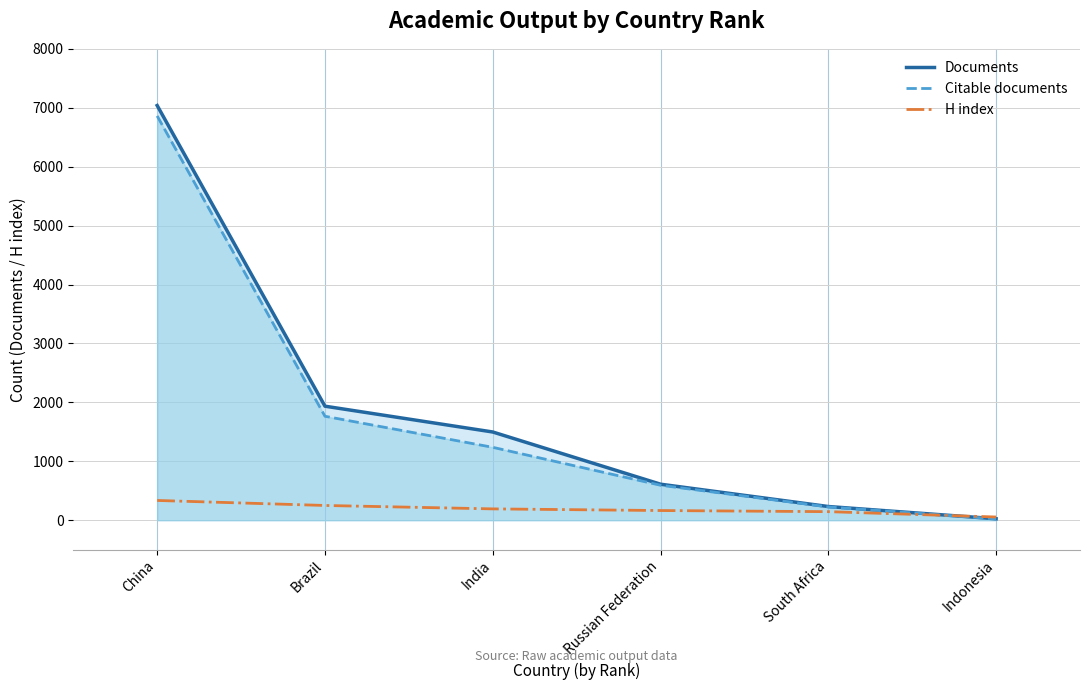

What are all the series names shown in the legend?

Documents, Citable documents, H index